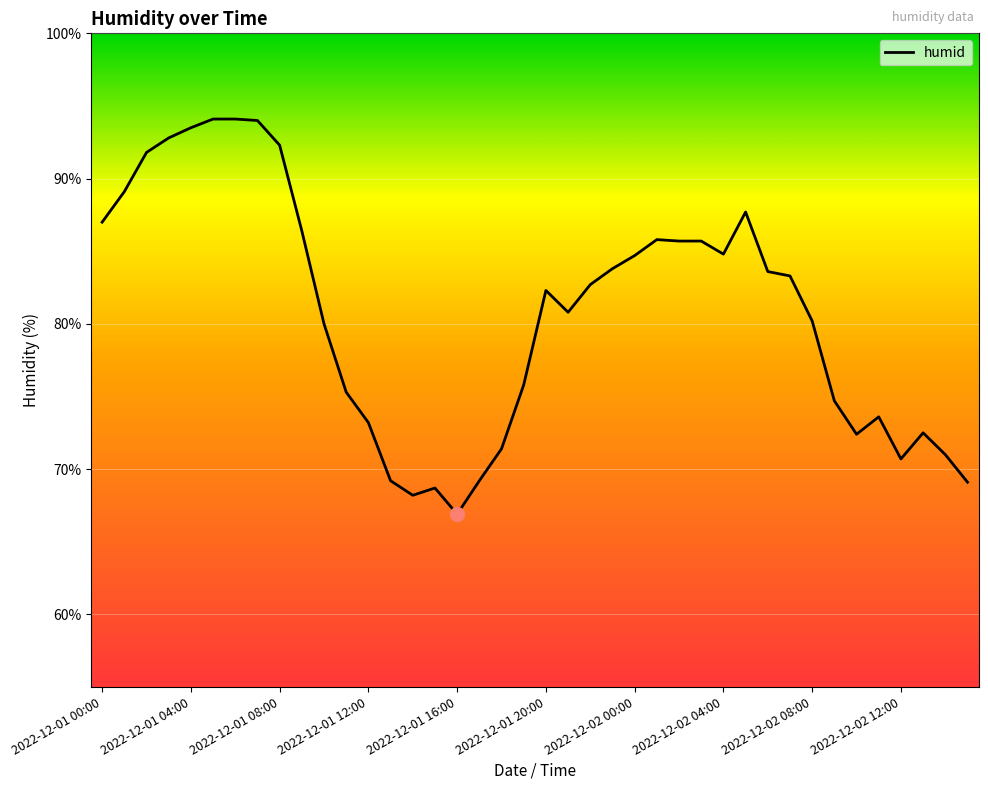

What is the smallest value displayed?

66.9